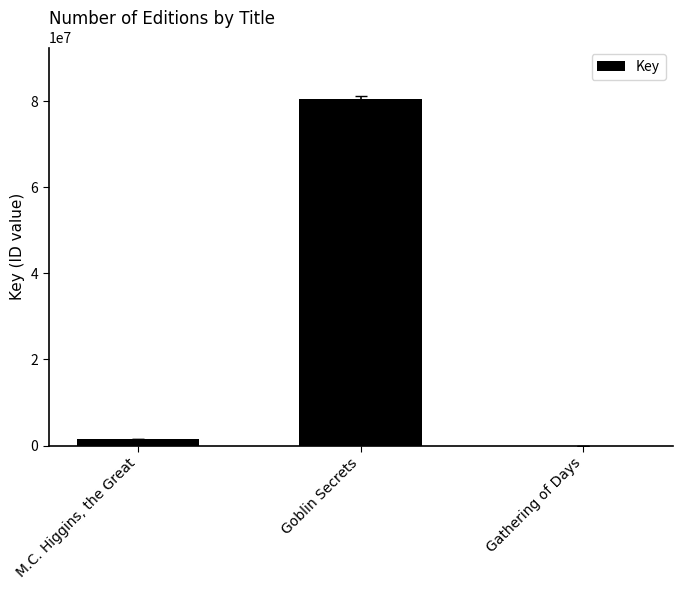

What is the greatest value displayed?

80419157